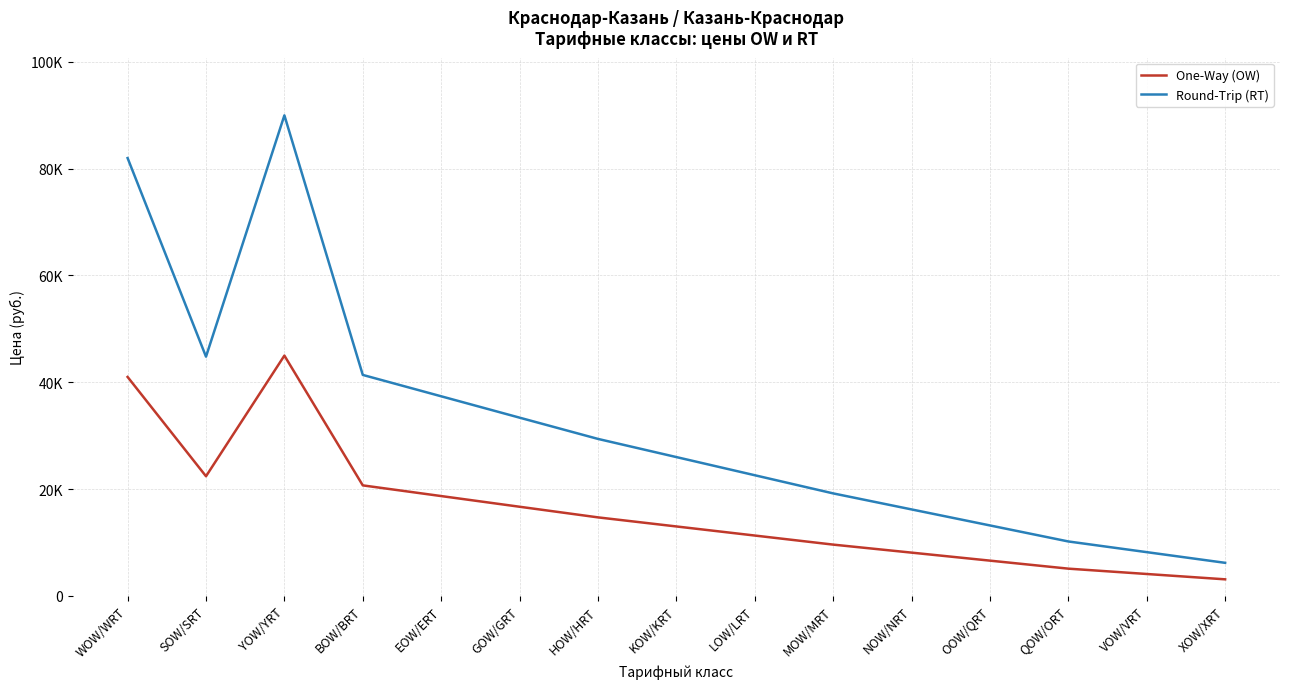

Is this an area chart (filled region under the line)?

No